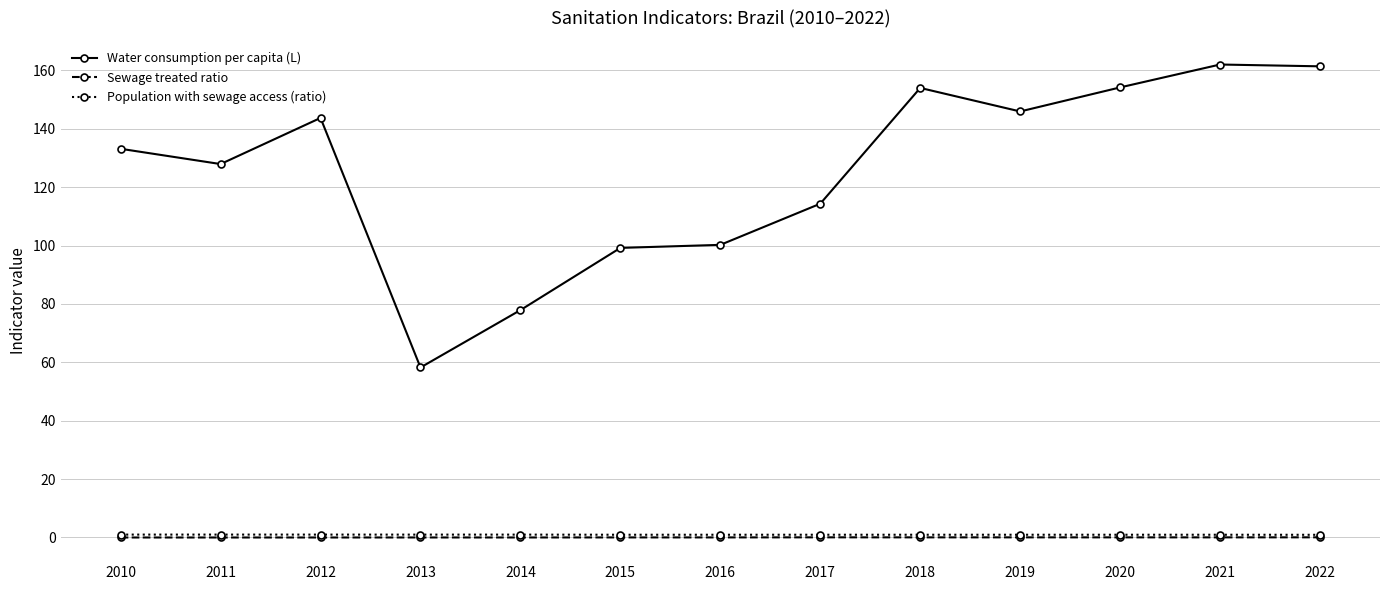

What is the greatest value displayed?

162.0